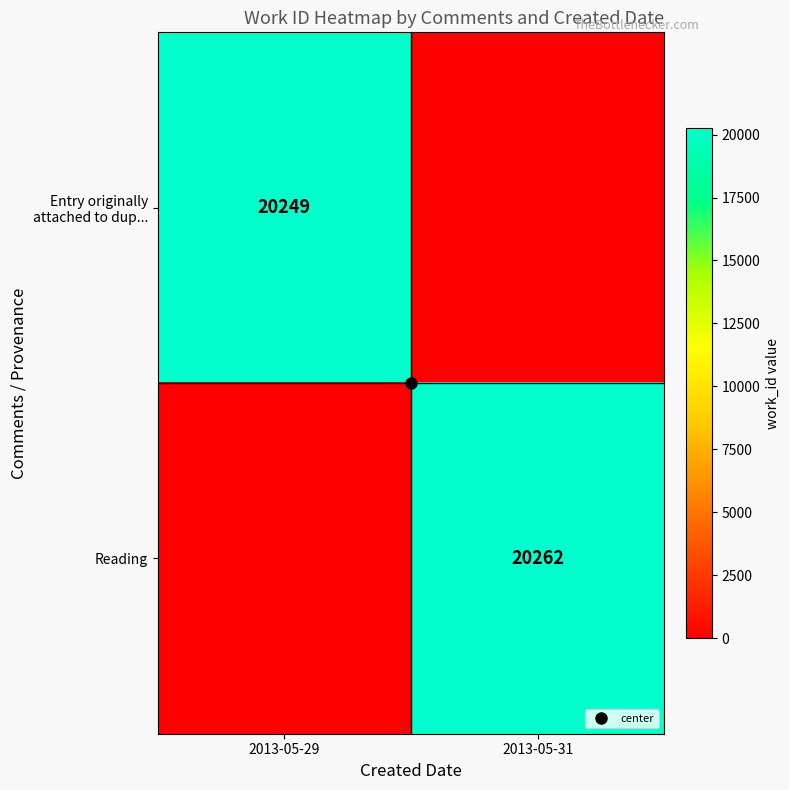

List the series in order of their peak value, lowest first.

Entry originally attached to dup..., Reading